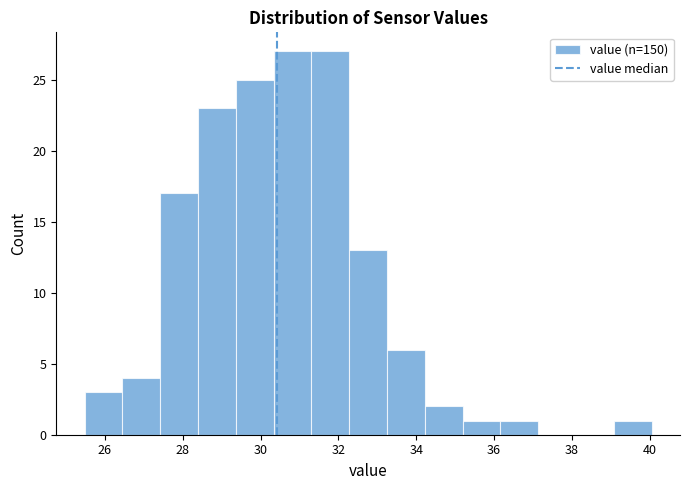

Reading left to right, transcribe this chart: for each bar, give the range it covers on the x-axis and its height. Neither the bar edges nor the heights are printed on the chart, so give them approximately, as read against the axes.

25.4 to 26.4: 3
26.4 to 27.4: 4
27.4 to 28.4: 17
28.4 to 29.4: 23
29.4 to 30.4: 25
30.4 to 31.4: 27
31.4 to 32.2: 27
32.2 to 33.2: 13
33.2 to 34.2: 6
34.2 to 35.2: 2
35.2 to 36.2: 1
36.2 to 37.2: 1
37.2 to 38.2: 0
38.2 to 39.0: 0
39.0 to 40.0: 1